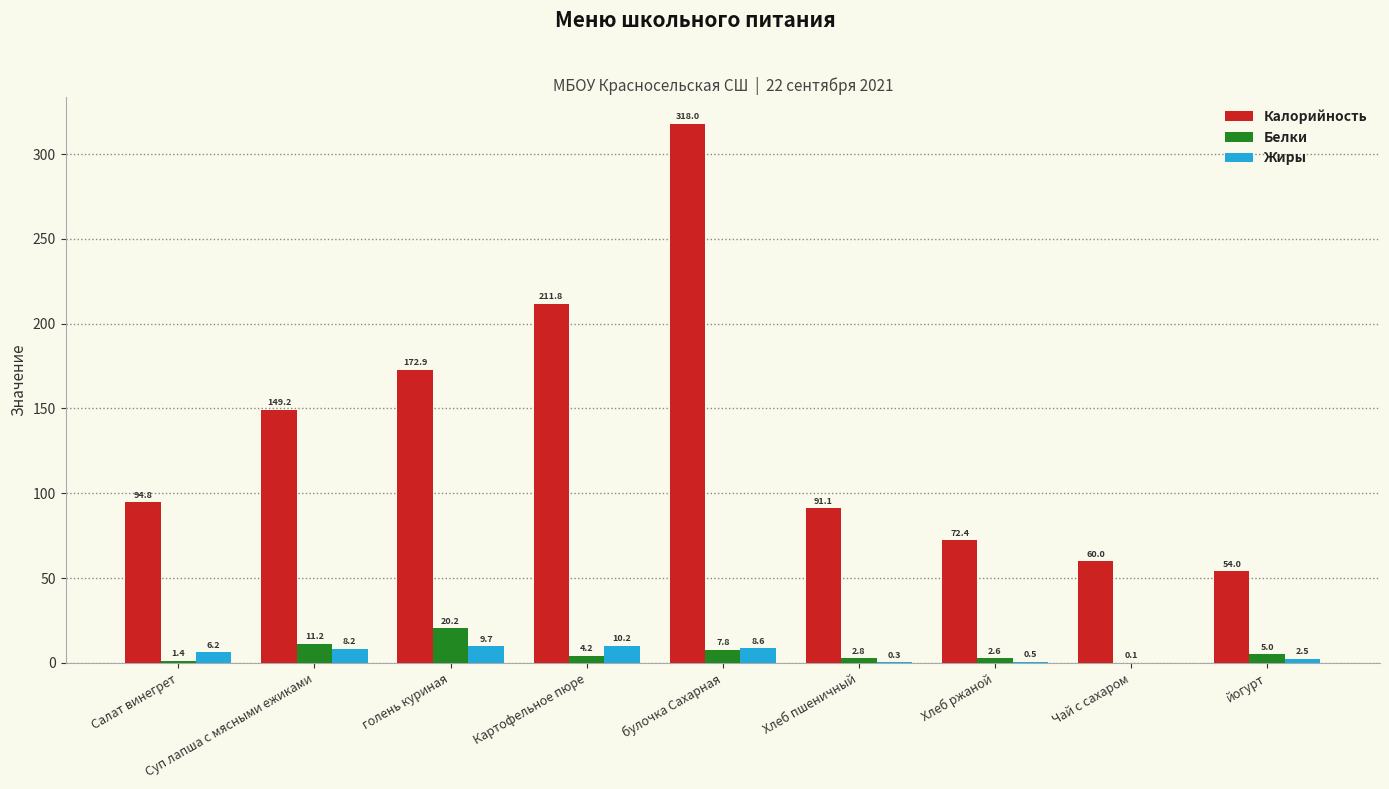

Does the chart contain stacked bars?

No